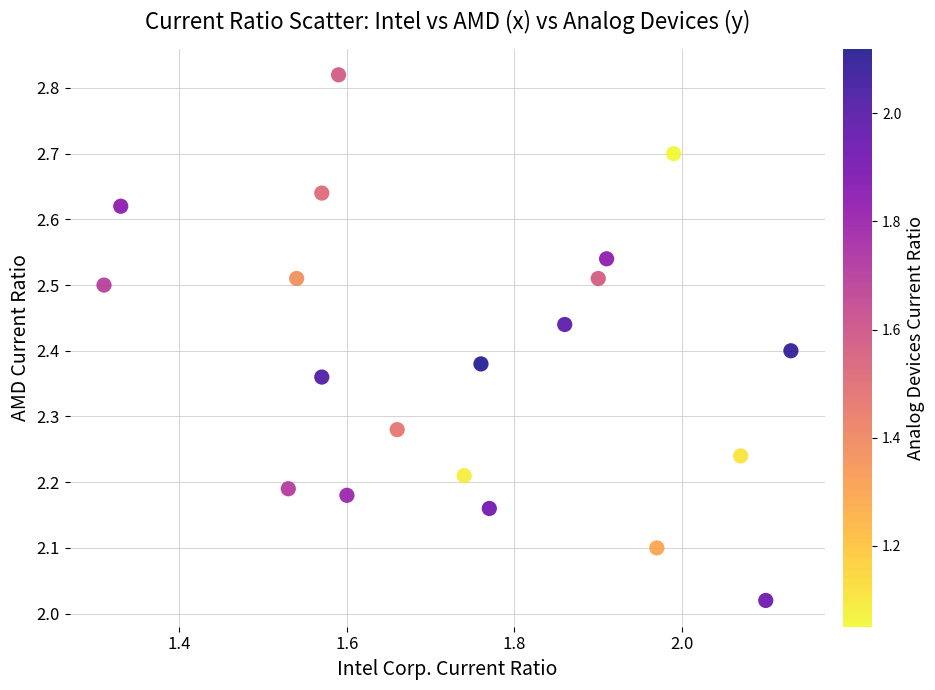

What is the range of Y values (max minus min)?

0.8